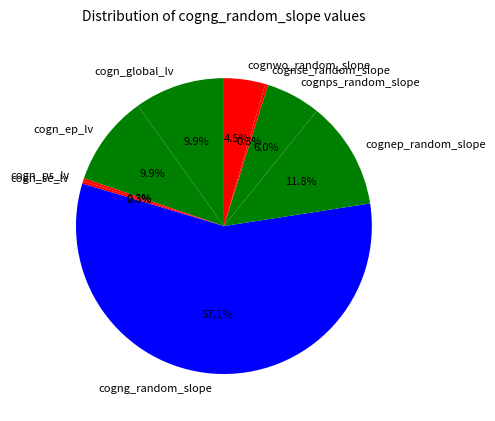

Which has a higher value, cognwo_random_slope or cogn_ep_lv?

cogn_ep_lv